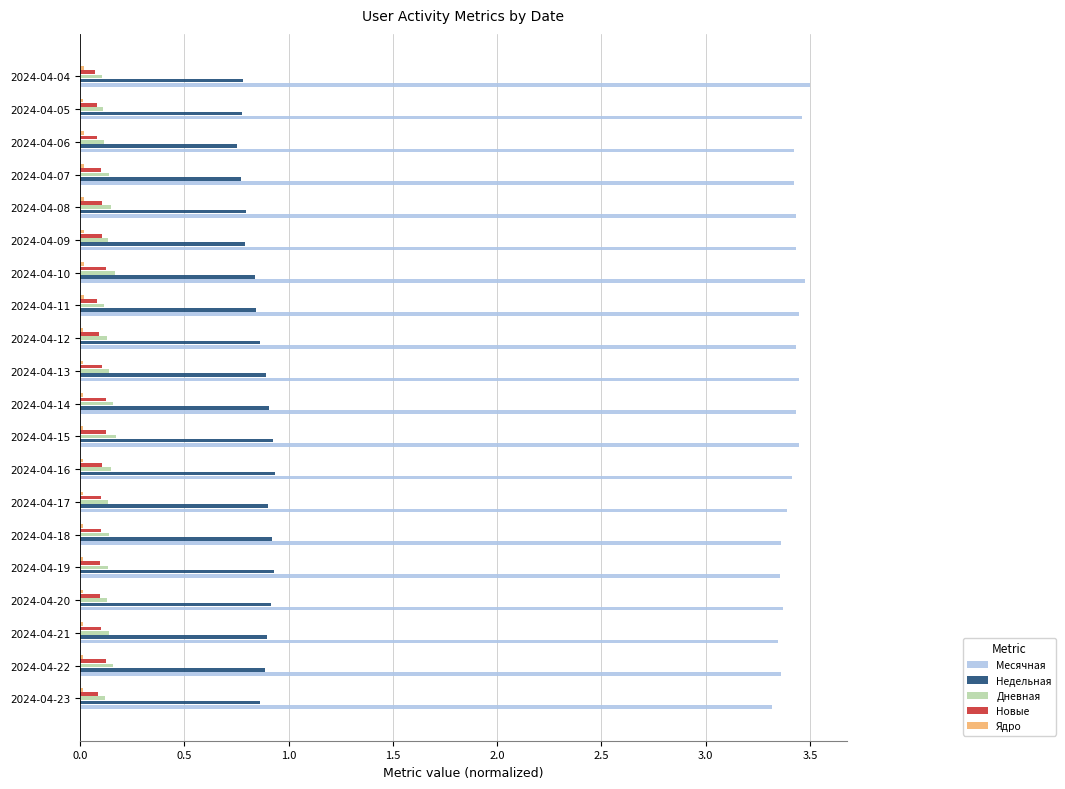

What is the sum of all Месячная values?

68.3